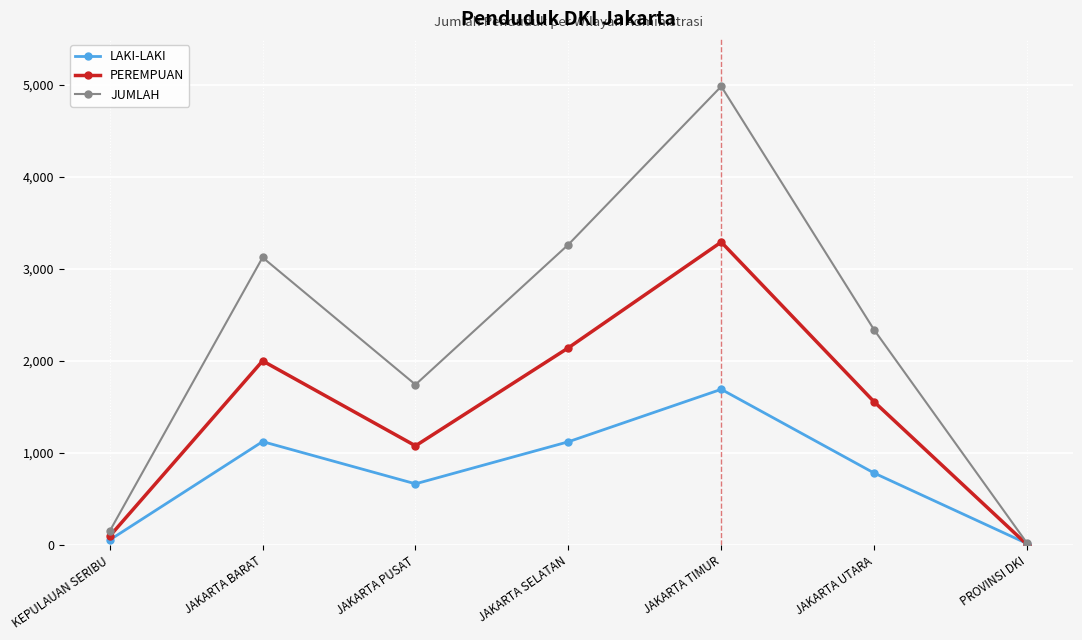

Rank the series by their maximum value, from lowest to highest.

LAKI-LAKI, PEREMPUAN, JUMLAH